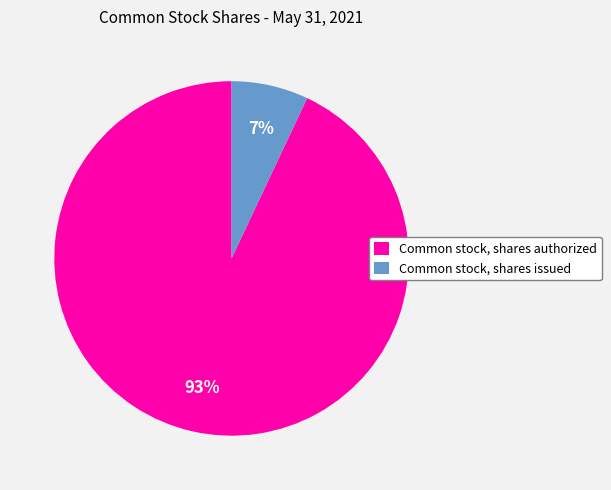

How many segments does this pie chart have?

2